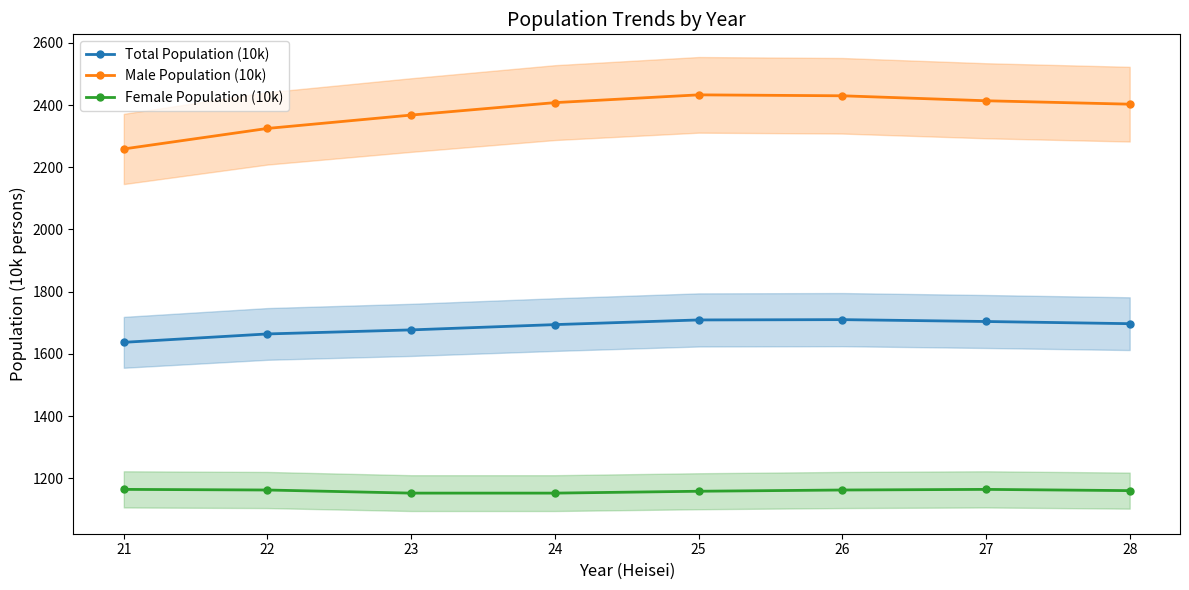

What is the average value of the Total Population (10k) series?

1686